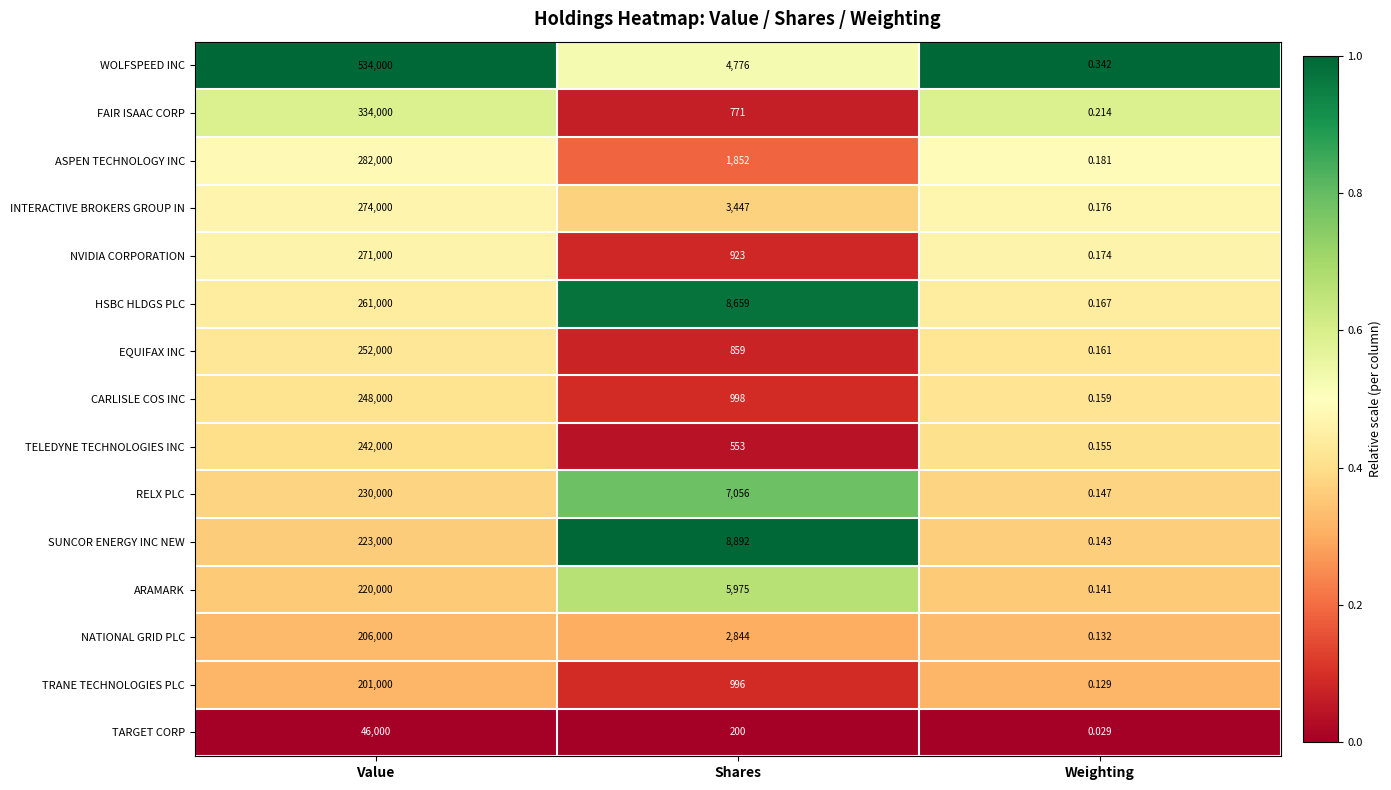

Which label corresponds to the largest value in the chart?

Value